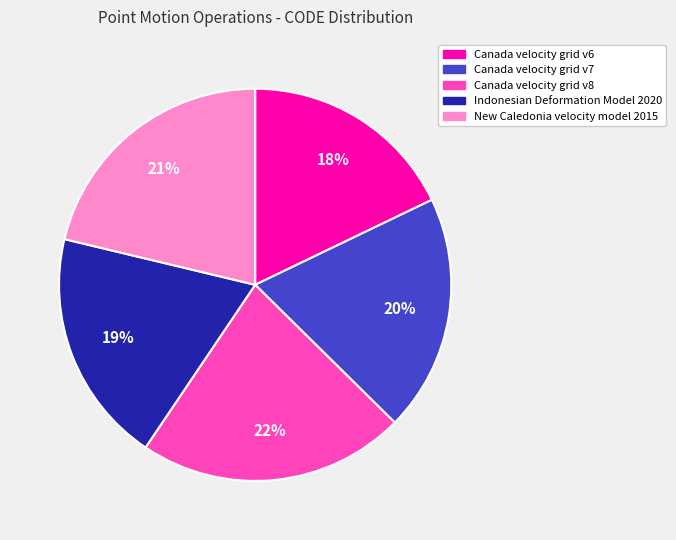

True or false: Indonesian Deformation Model 2020 accounts for 19% of the total.

True